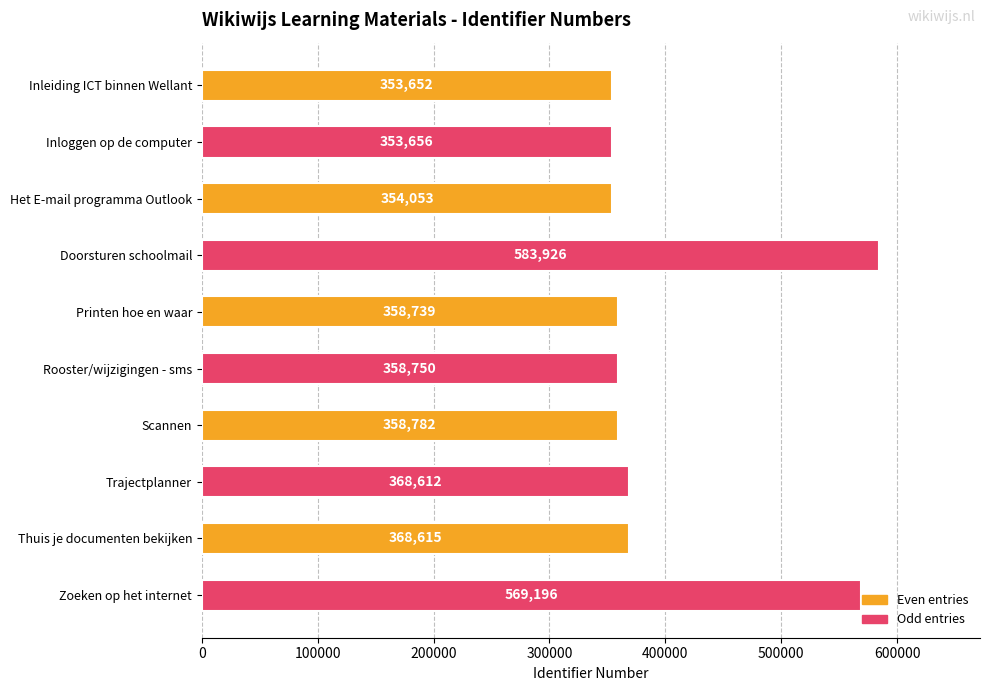

Is it true that the value at Printen hoe en waar is 358739?

True